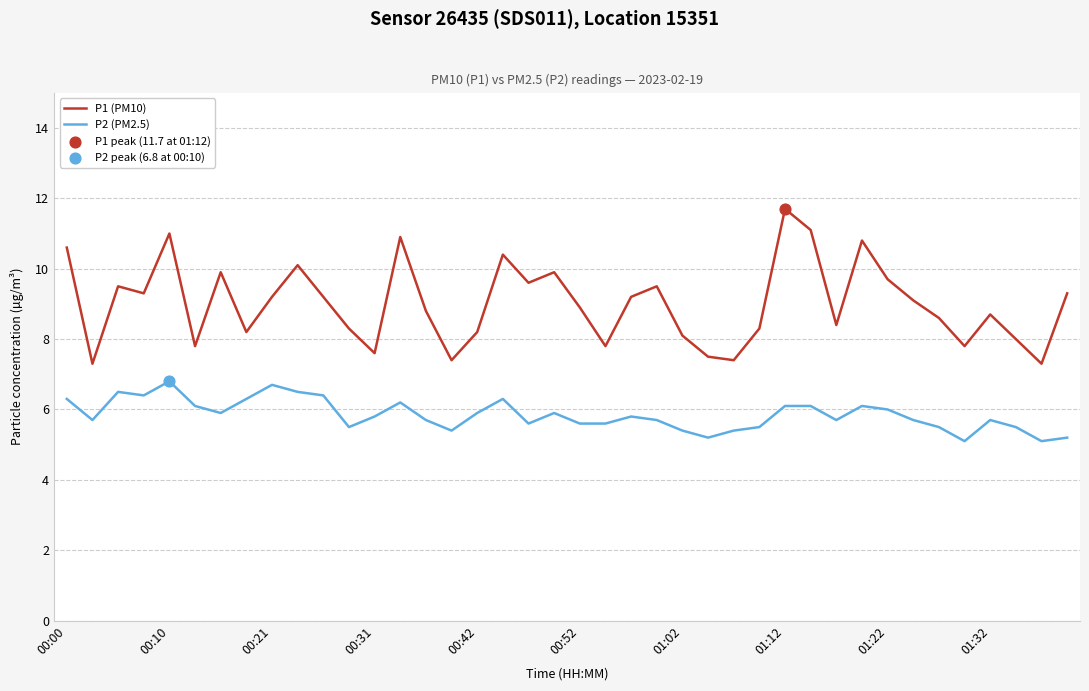

What is the lowest value of the P1 (PM10) series?

7.3